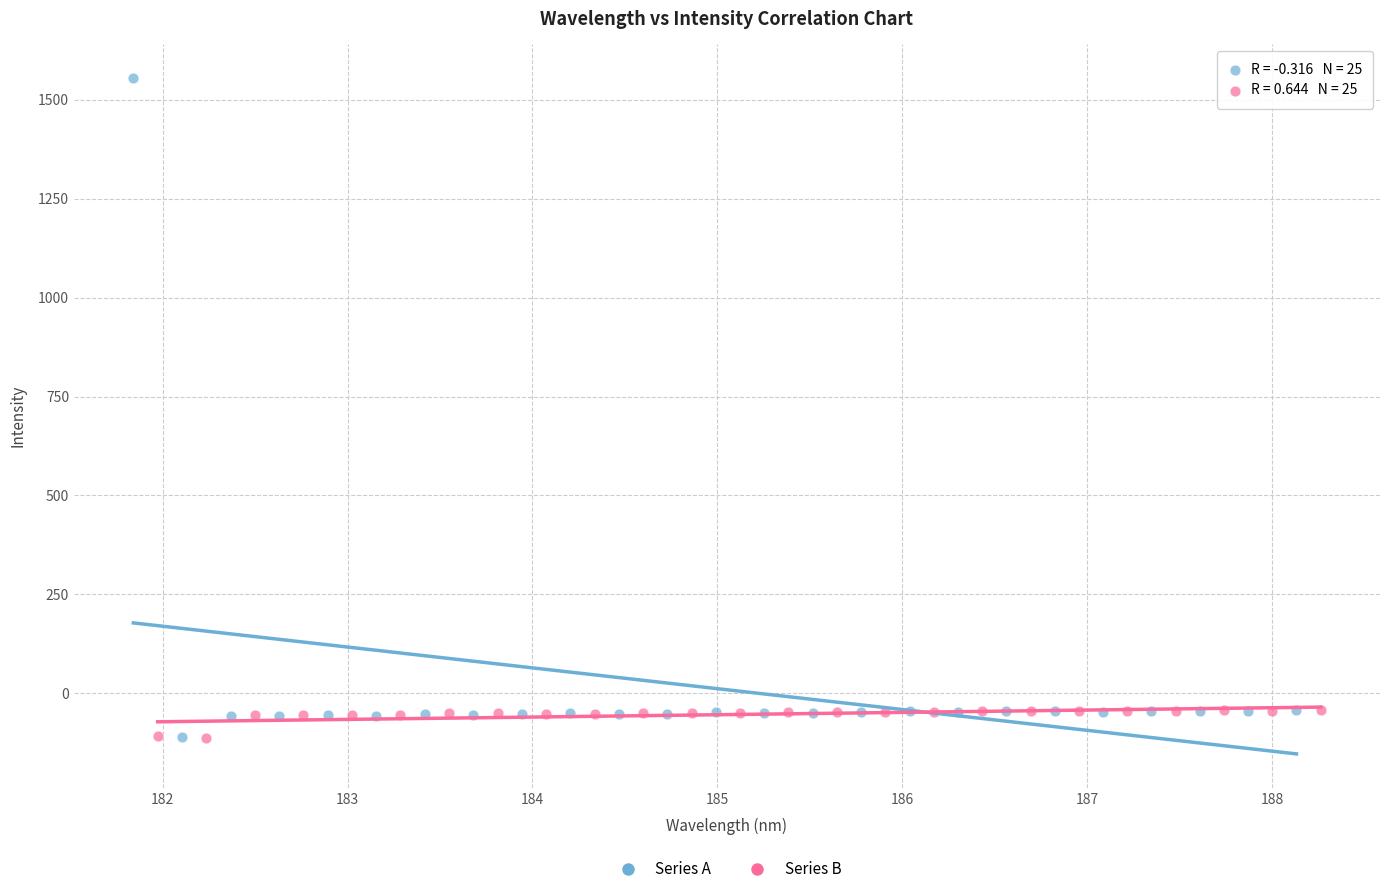

What are all the series names shown in the legend?

Series A, Series B